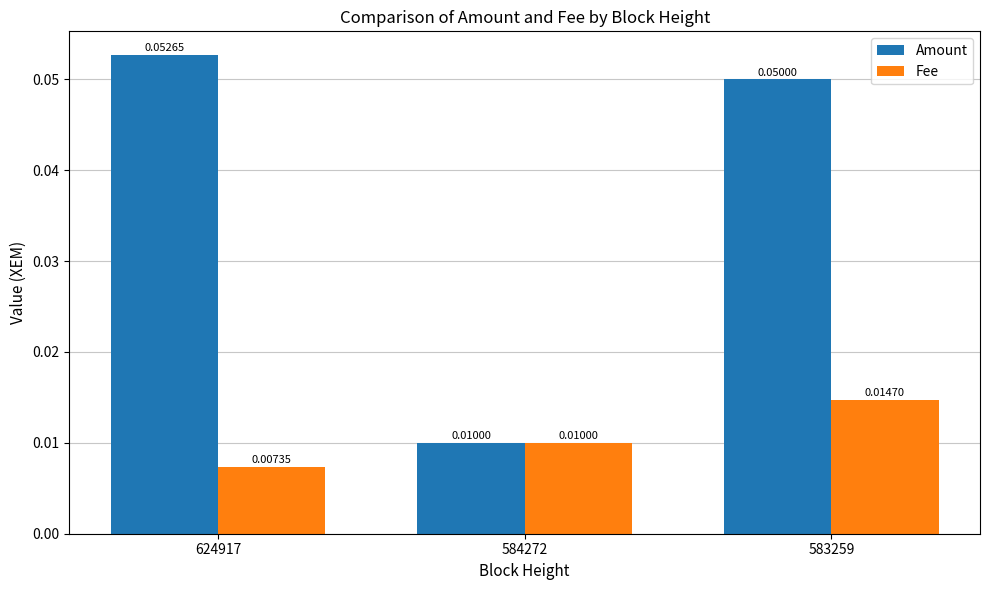

Count the number of categories in the chart.

3